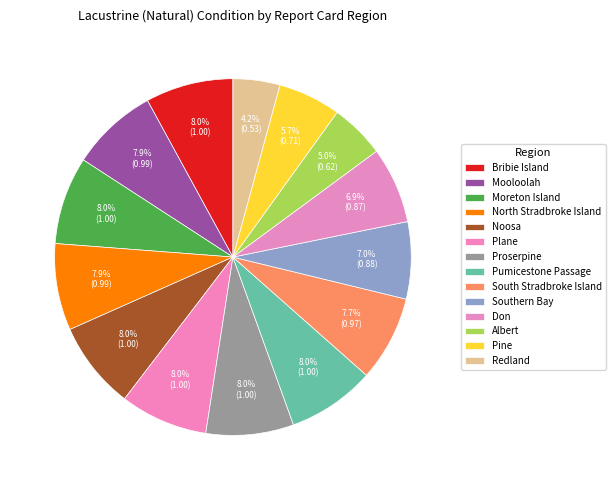

How many slices are in this pie chart?

14